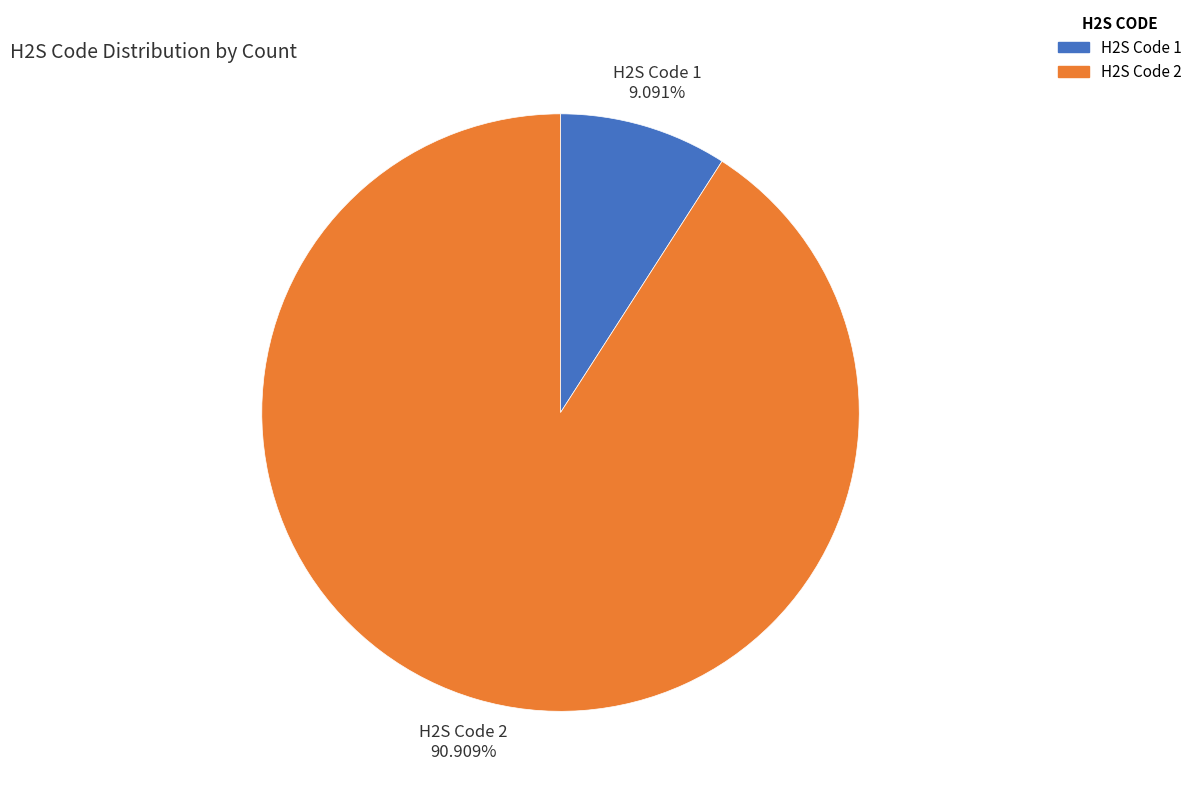

What is the largest slice in the pie chart?

H2S Code 2